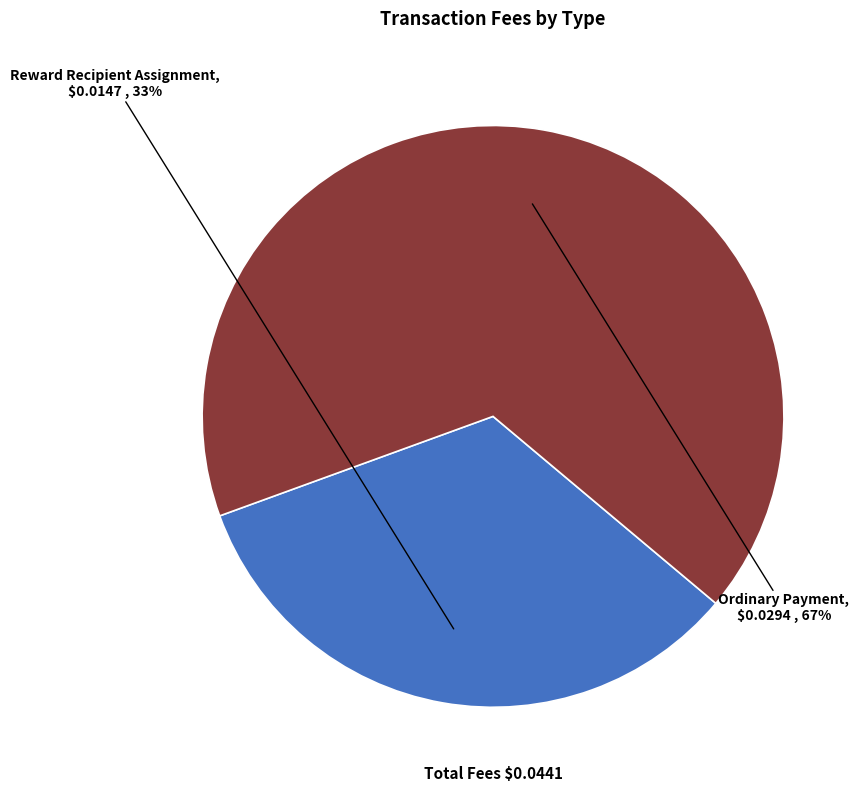

To the nearest percent, what is the combined percentage of Ordinary Payment and Reward Recipient Assignment?

100%